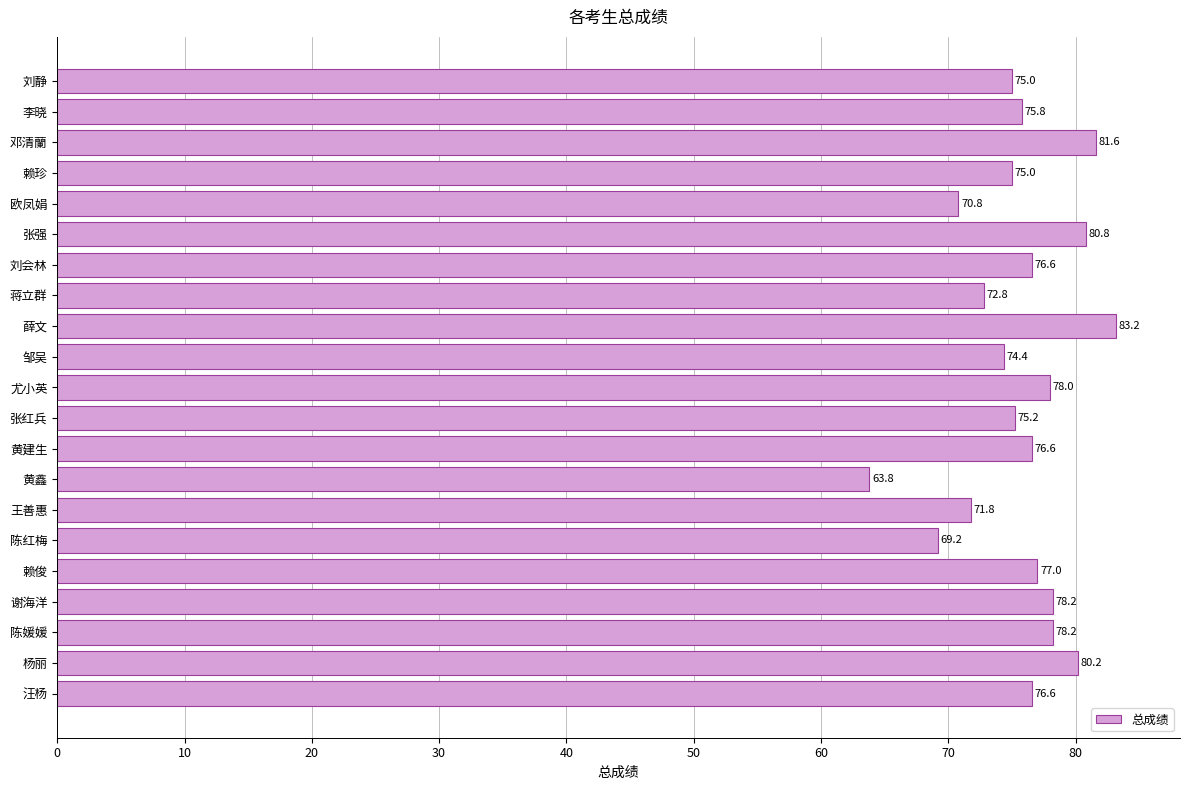

The value at 张强 is 80.8. True or false?

True